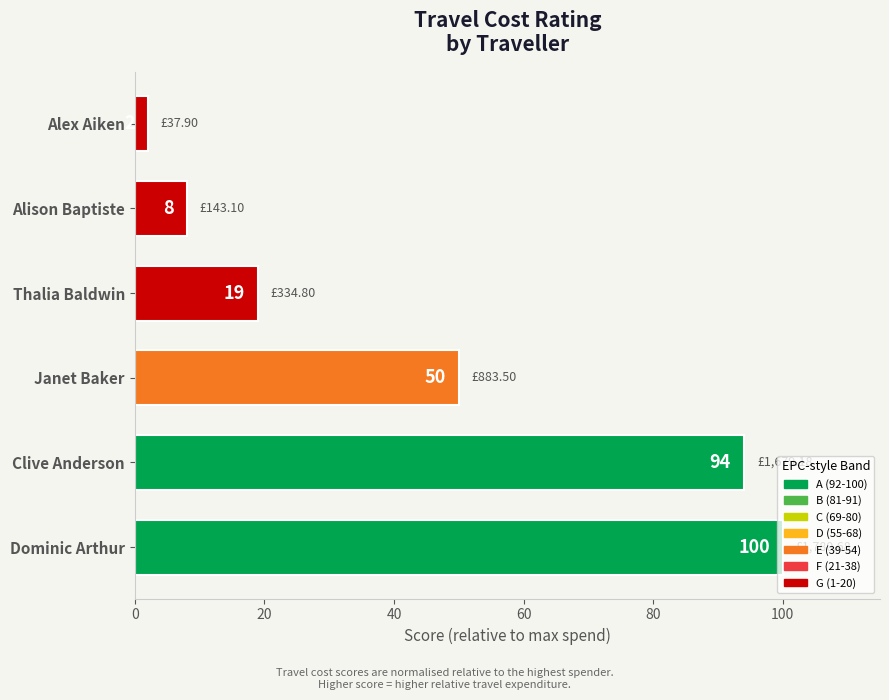

What is the sum of all values?

273